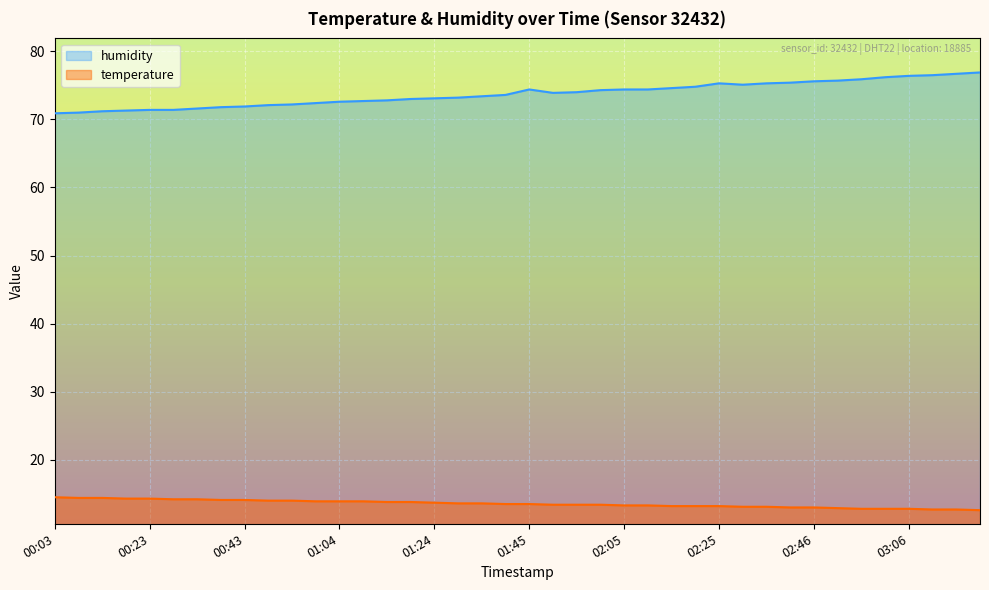

What is the label of the 18th point from the right?

01:55